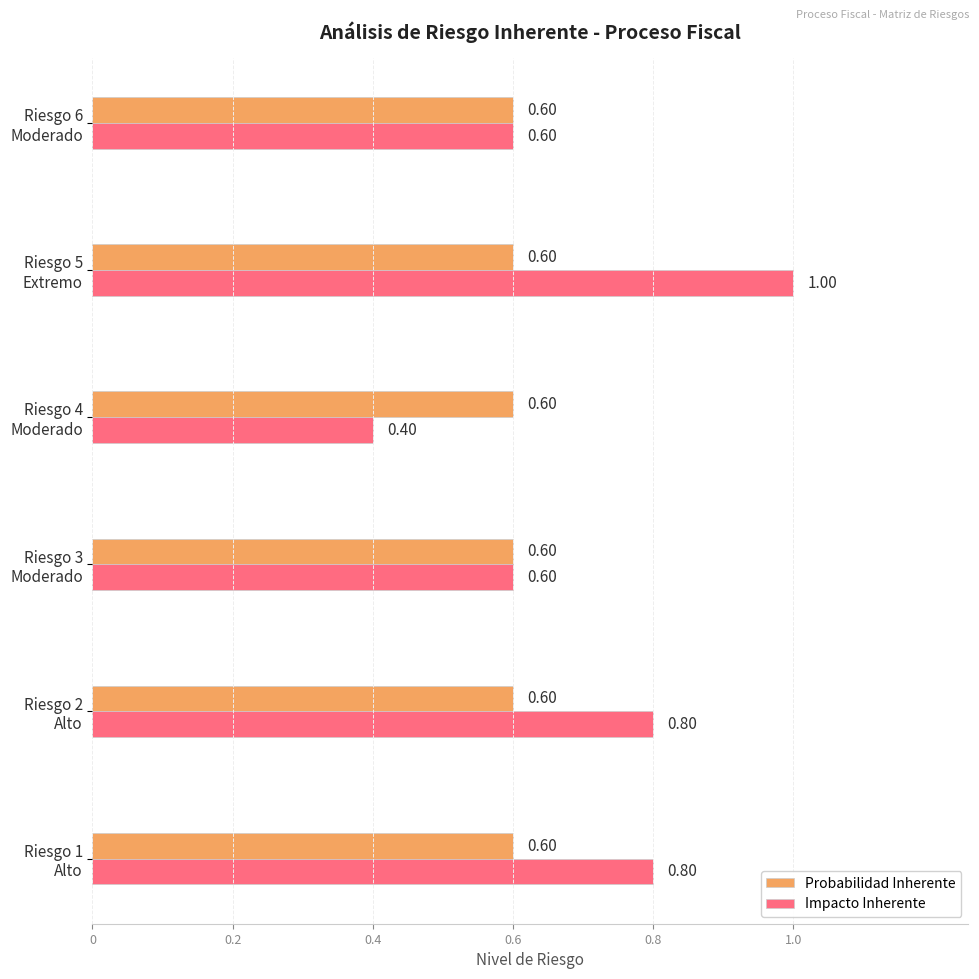

Which series has the widest spread of values?

Impacto Inherente